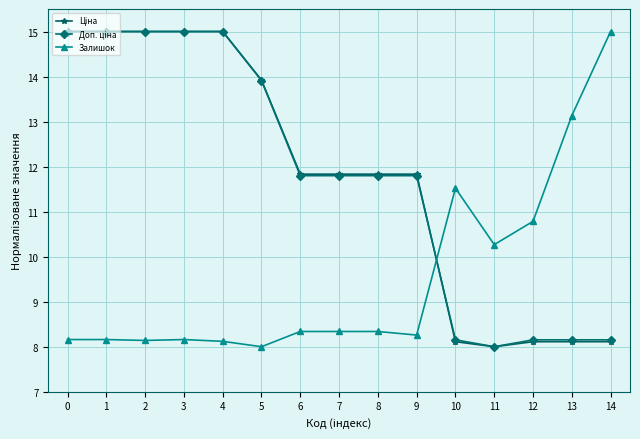

What is the difference between the maximum and minimum values in the Залишок series?

7.0